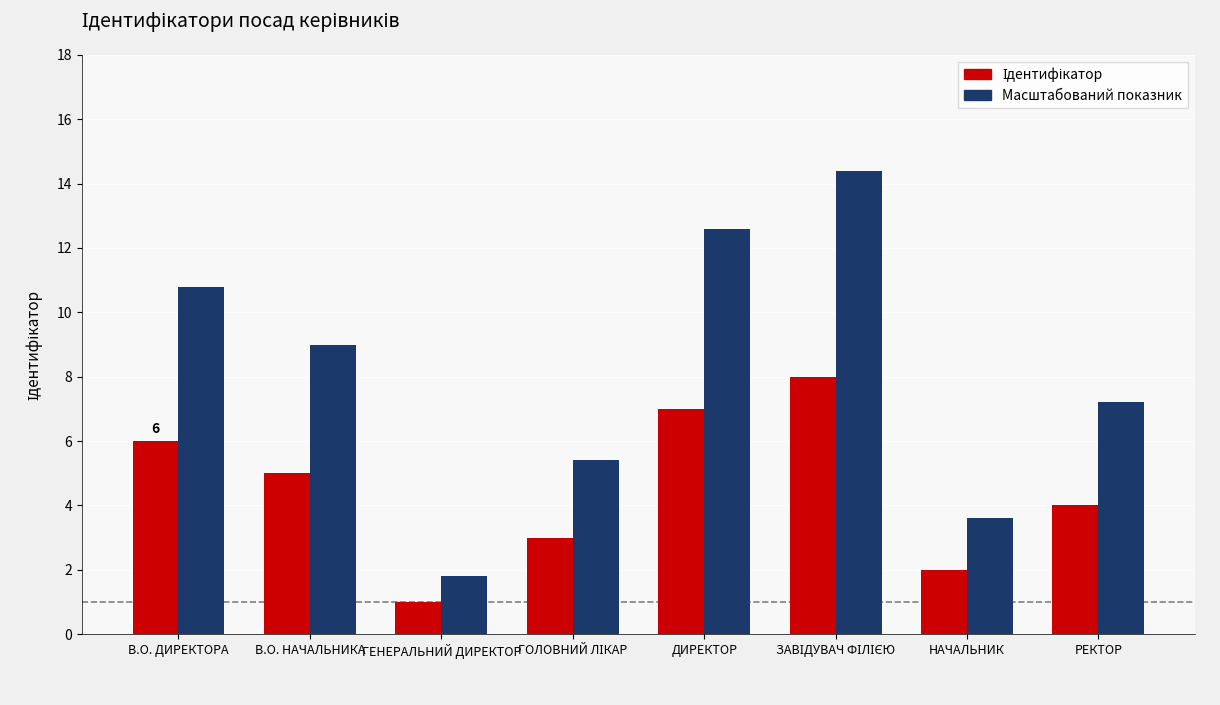

What is the total value across all series at В.О. НАЧАЛЬНИКА?

14.0